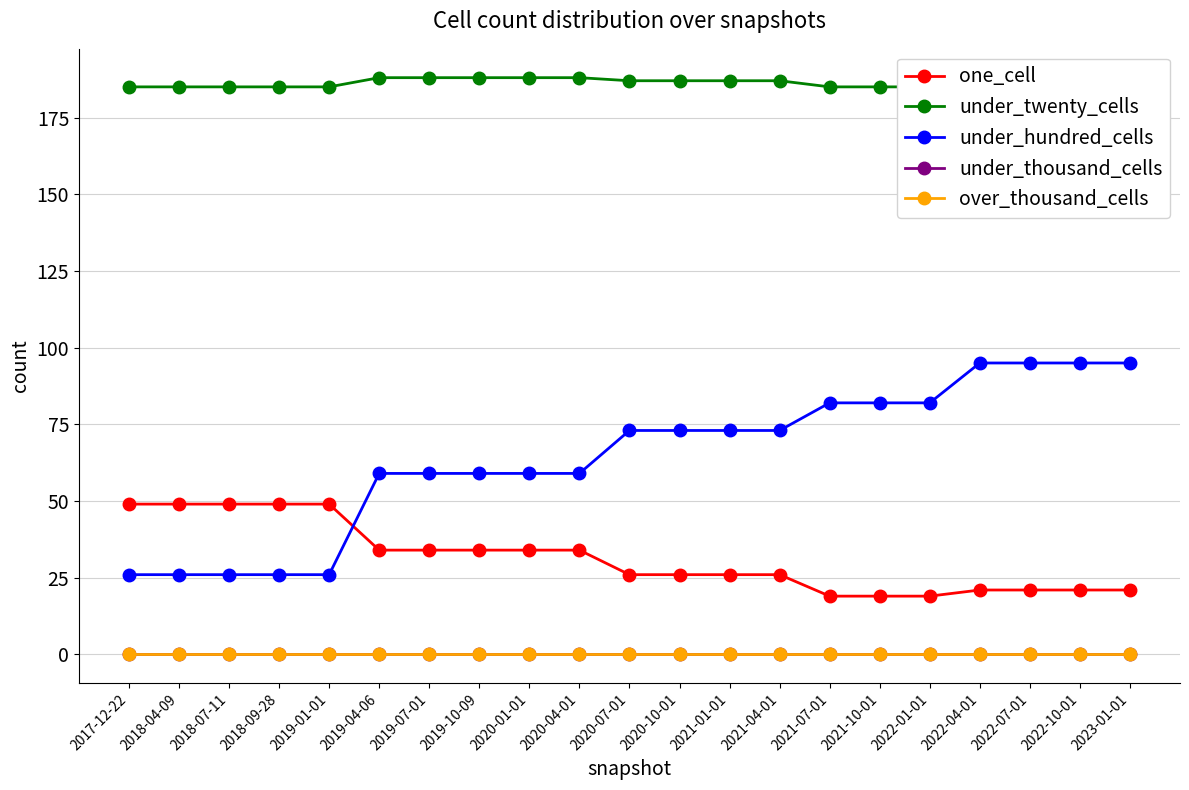

What is the label of the 6th point from the left?

2019-04-06